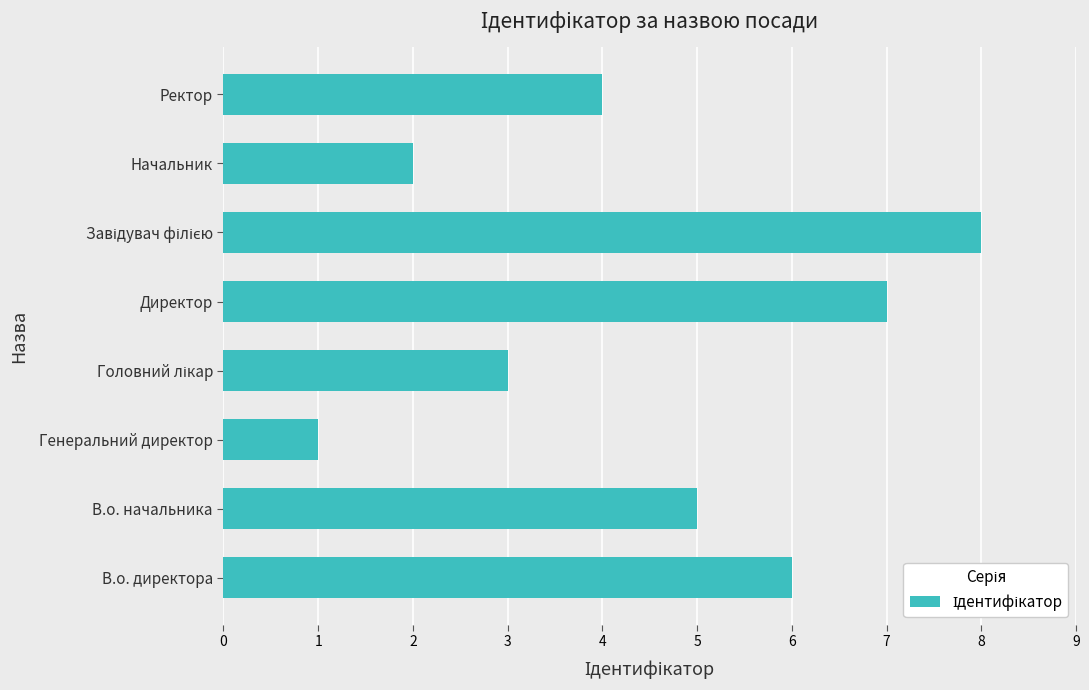

How many bars are there in total?

8